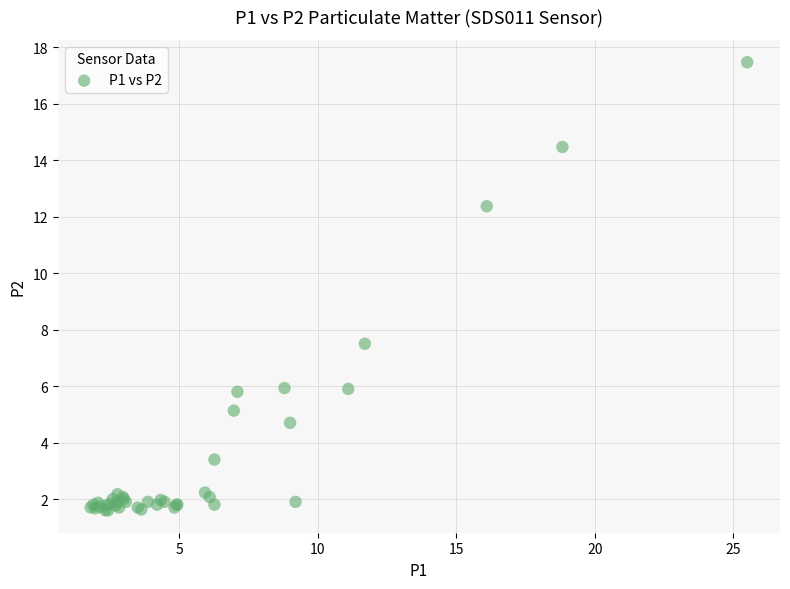

What Y value in the scatter plot is closest to 9?

7.5